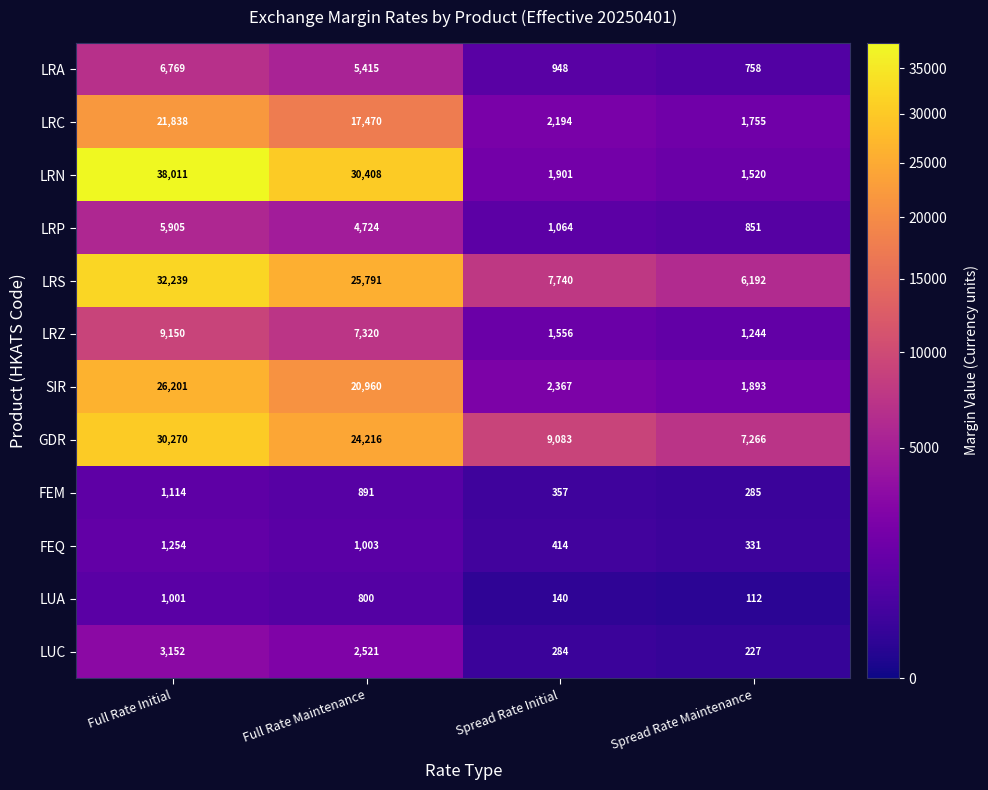

At which category is the sum across all series the highest?

Full Rate Initial